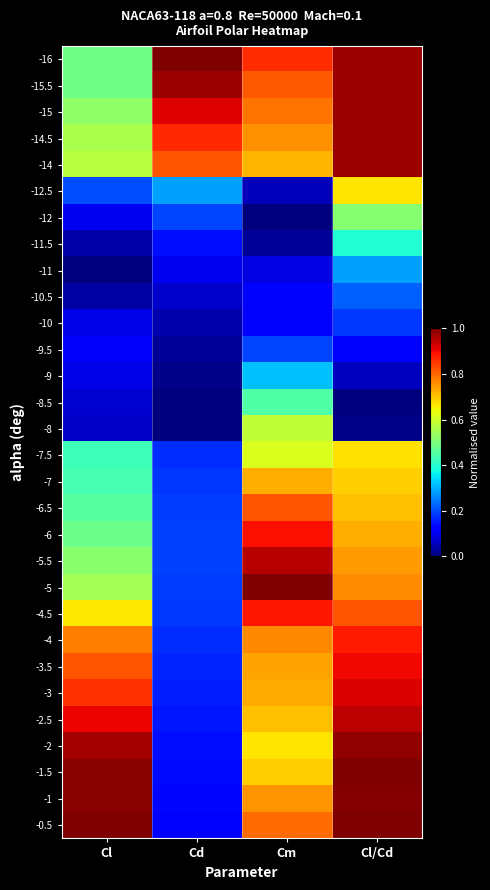

Rank the series at Cl from lowest to highest value.

-11, -10.5, -11.5, -8, -8.5, -9, -10, -12, -9.5, -12.5, -7.5, -7, -6.5, -6, -16, -15.5, -5.5, -15, -5, -14.5, -14, -4.5, -4, -3.5, -3, -2.5, -2, -1, -1.5, -0.5